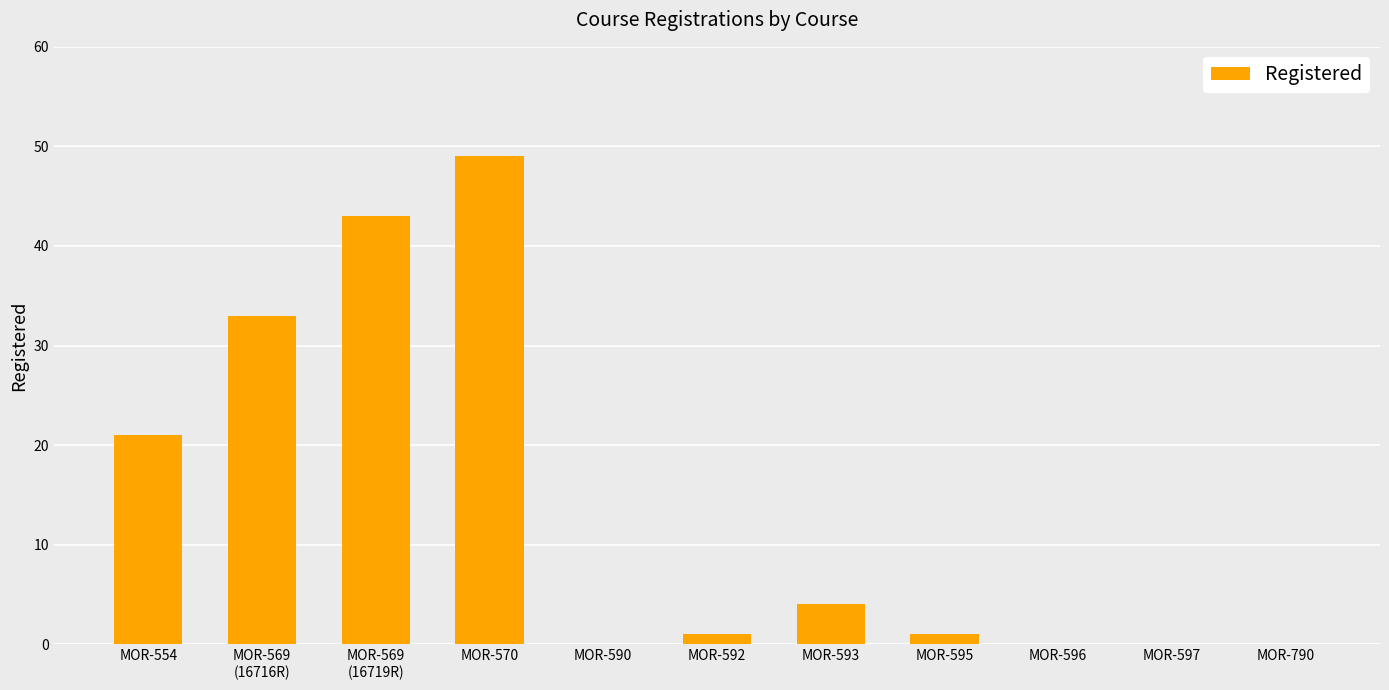

Is it true that the value at MOR-554 is 21?

True